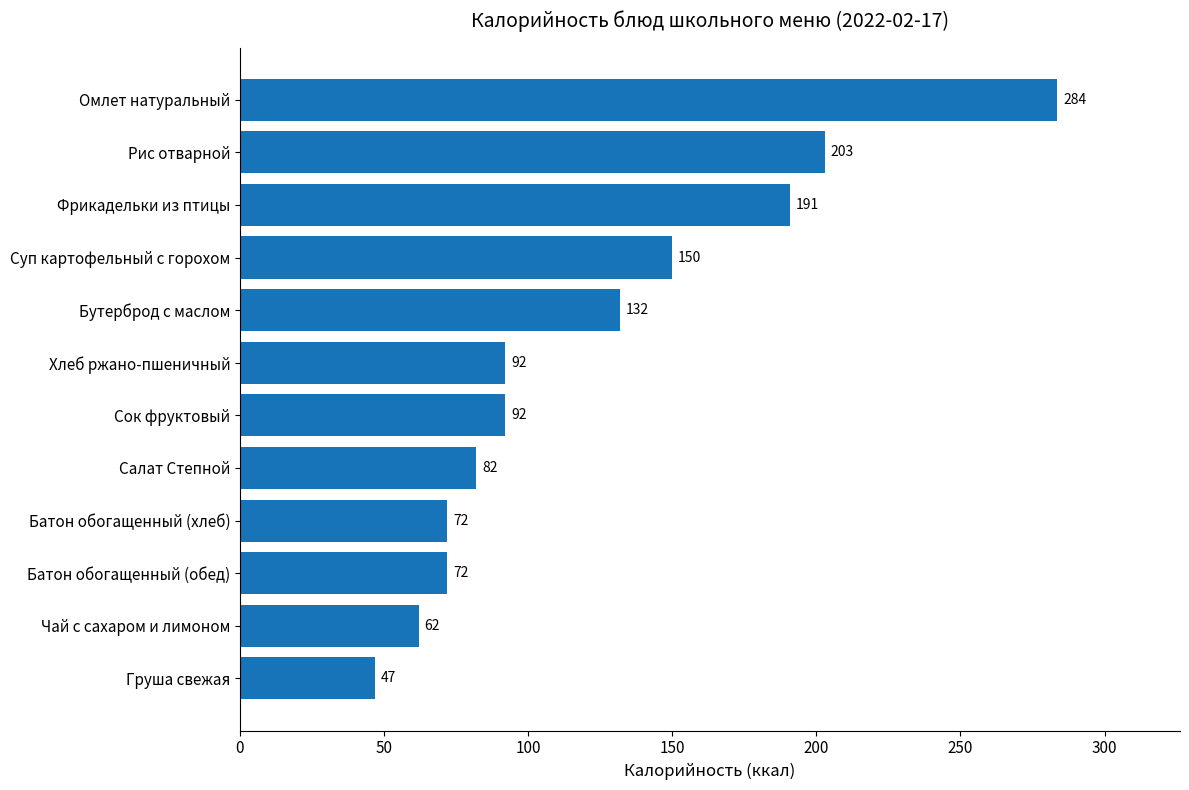

What is the maximum value shown in the chart?

283.6